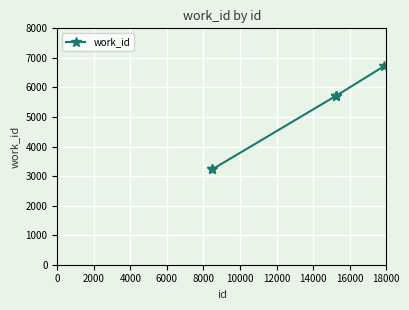

True or false: the data has more than 1 interior local peaks.

False